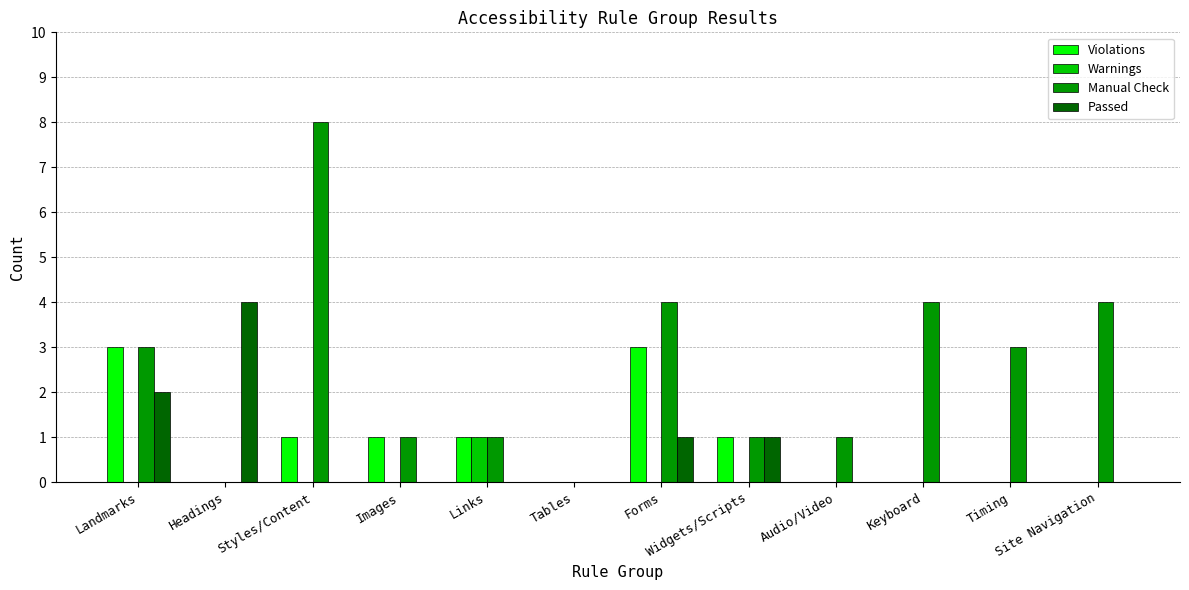

Between Styles/Content and Widgets/Scripts, which series saw the biggest shift?

Manual Check